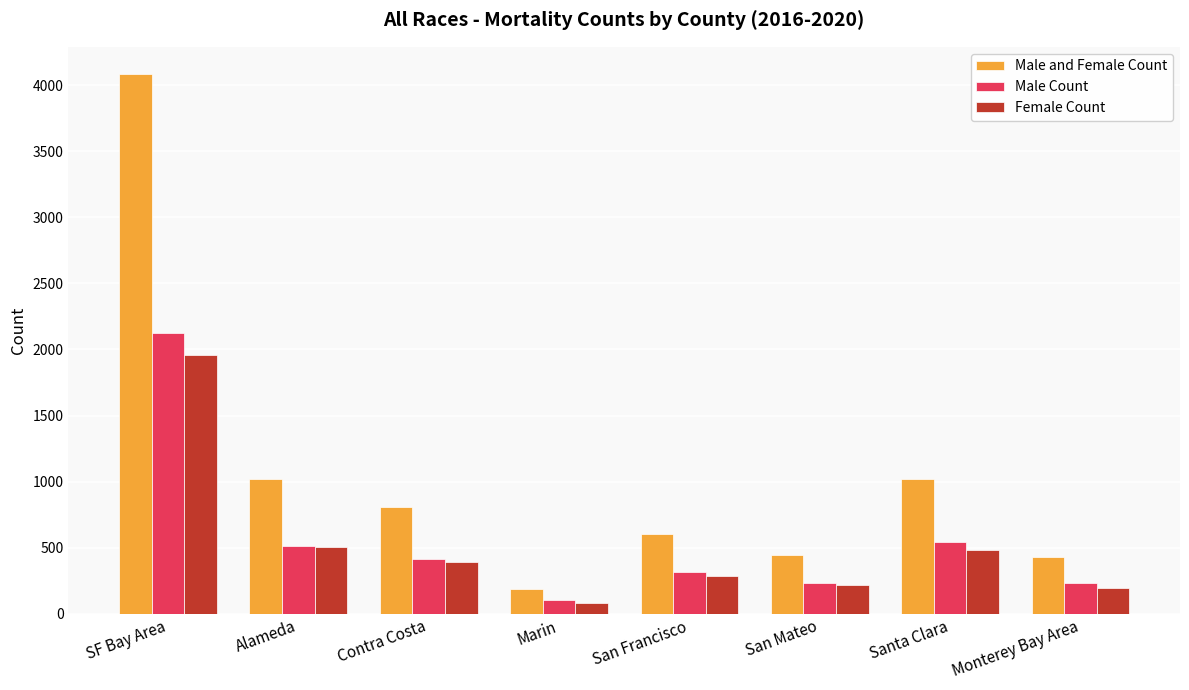

Does the chart contain stacked bars?

No